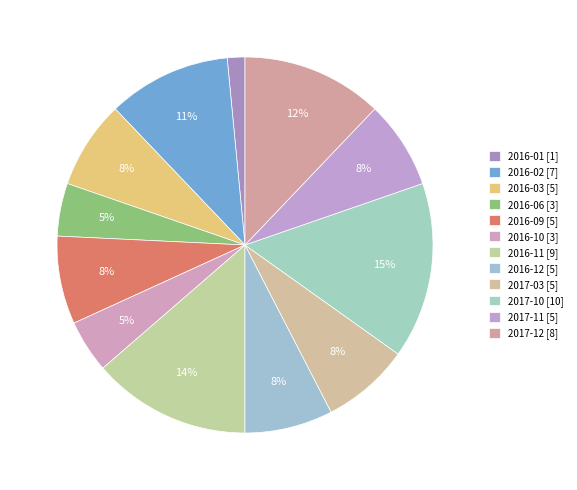

Count the number of slices in the pie.

12